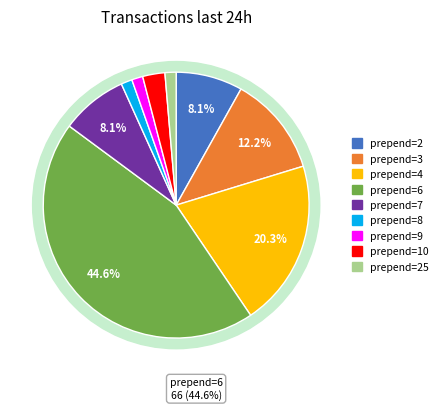

What is the ratio of the value at 7 to the value at 2?

1.0